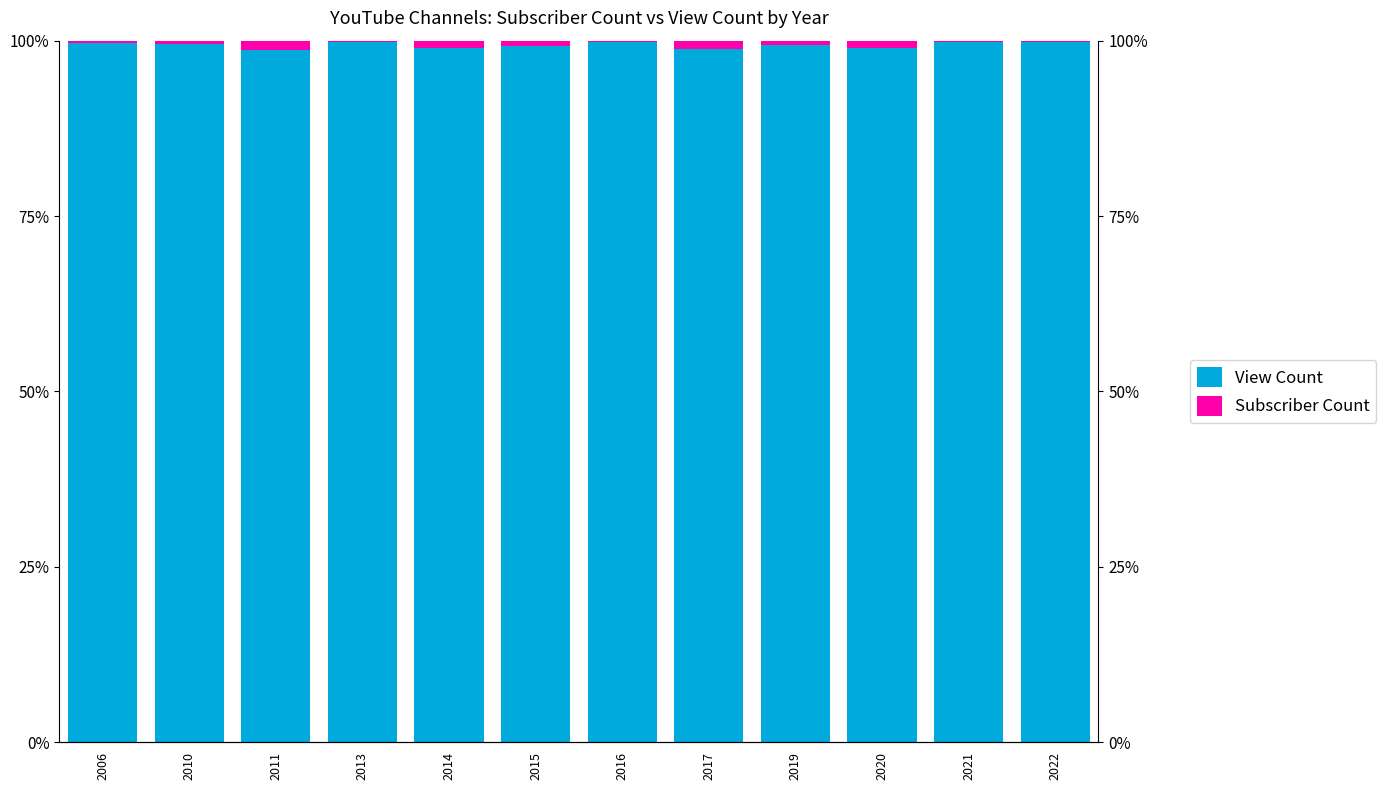

Which series has the largest total across all categories?

View Count